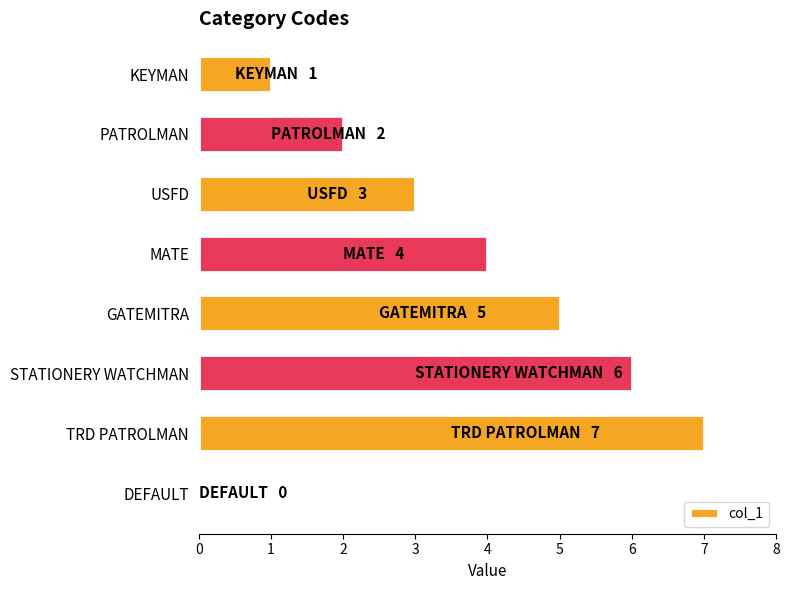

Which label corresponds to the largest value in the chart?

TRD PATROLMAN